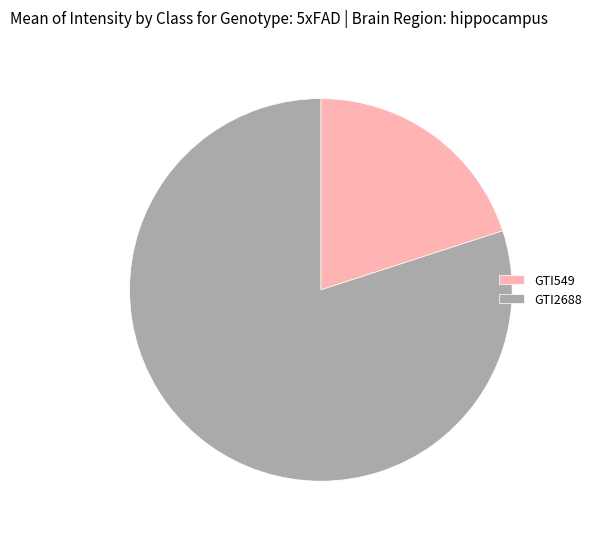

Do GTI549 and GTI2688 together represent more than half of the pie?

Yes